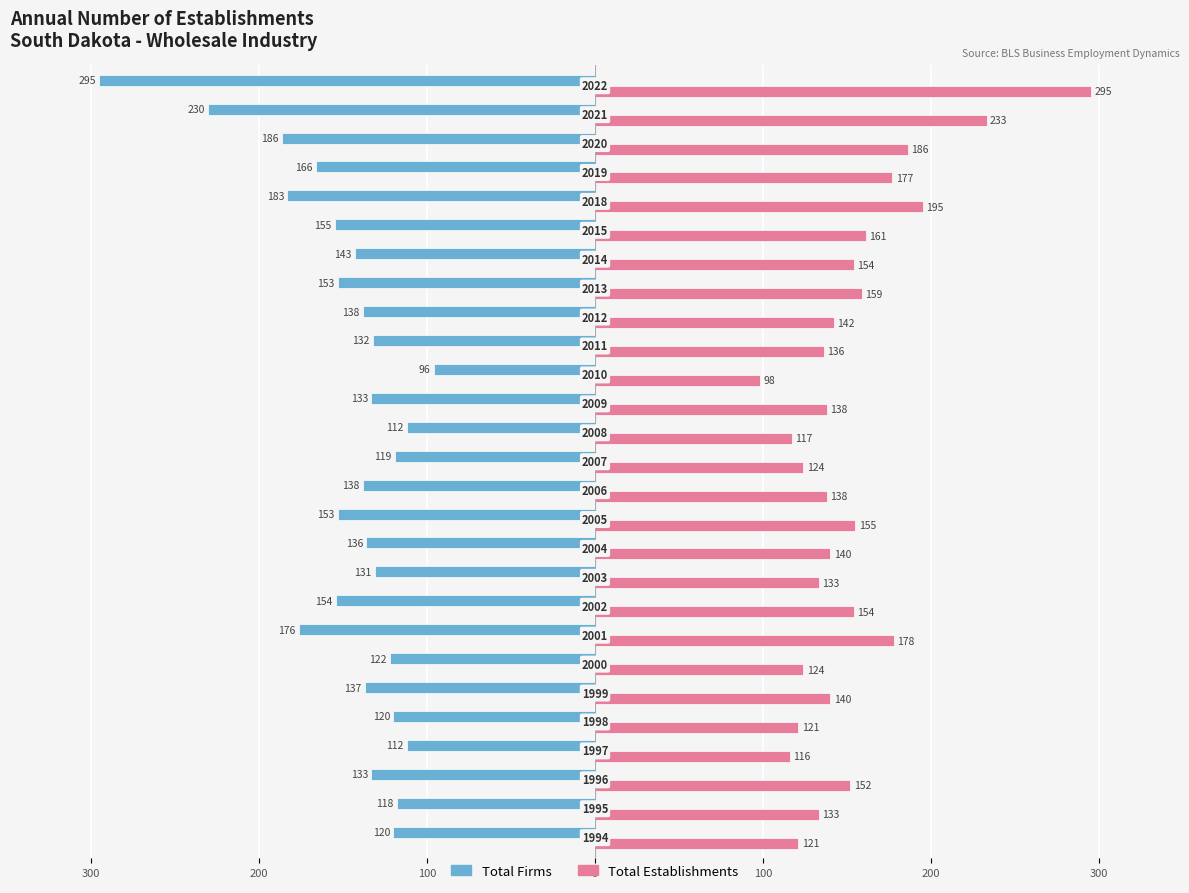

What are all the series names shown in the legend?

Total Firms, Total Establishments